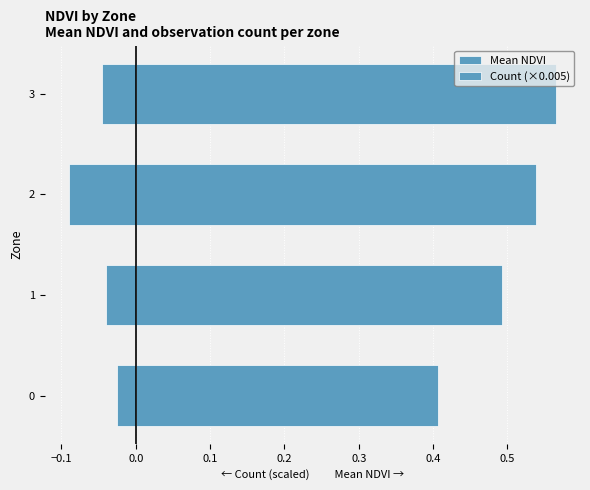

What is the total value across all series at 2?

0.4